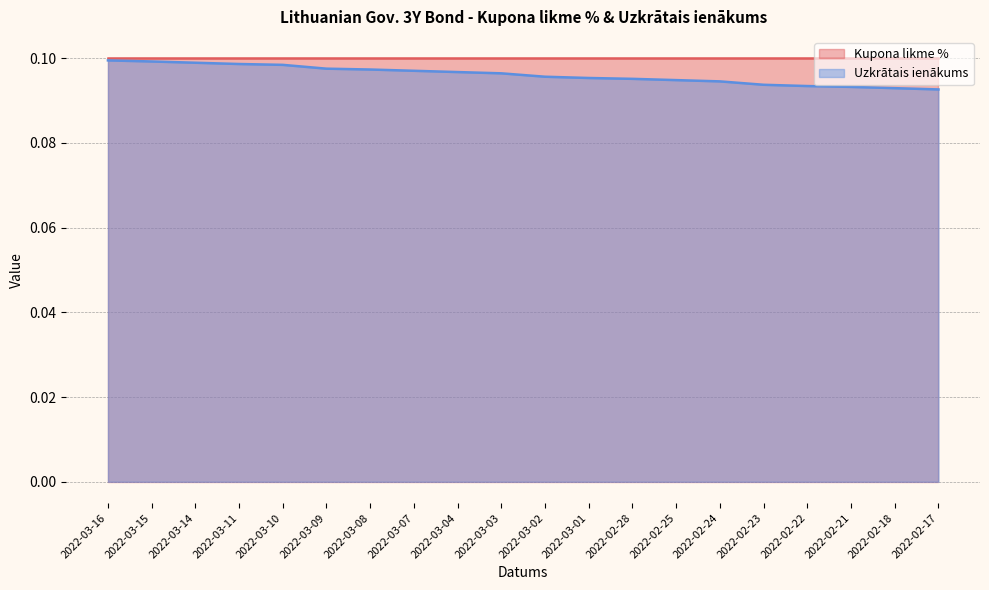

The value at 2022-03-08 is 0.1. True or false?

True